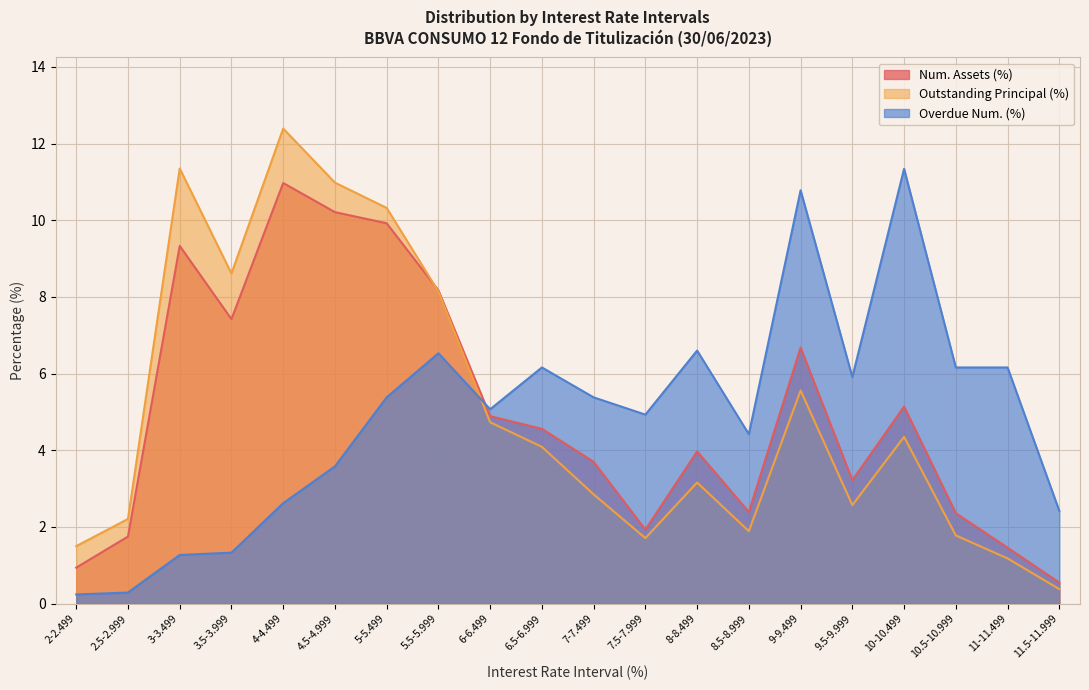

How many lines are shown in the chart?

3